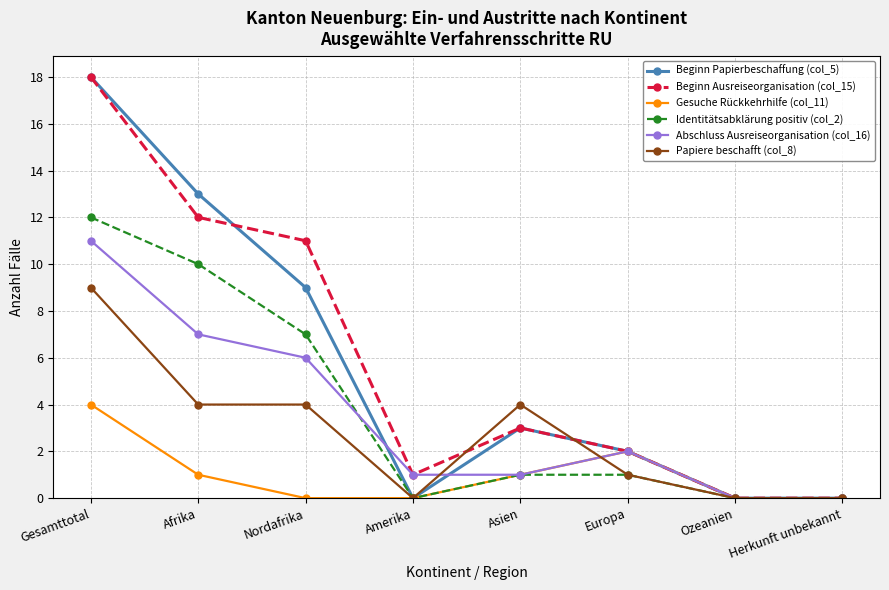

What is the total value across all series at Afrika?

47